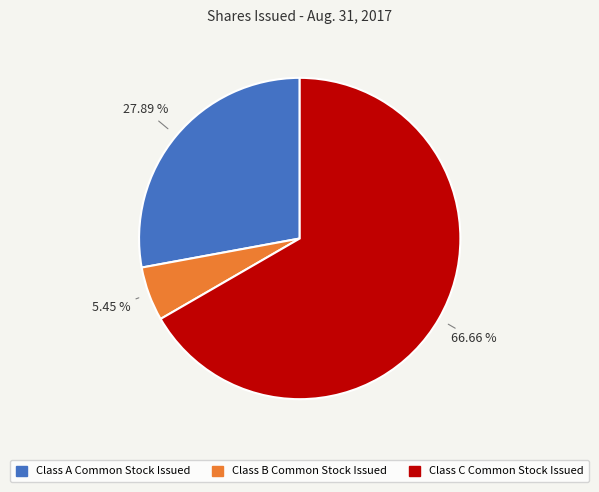

What is the majority slice?

Class C Common Stock Issued